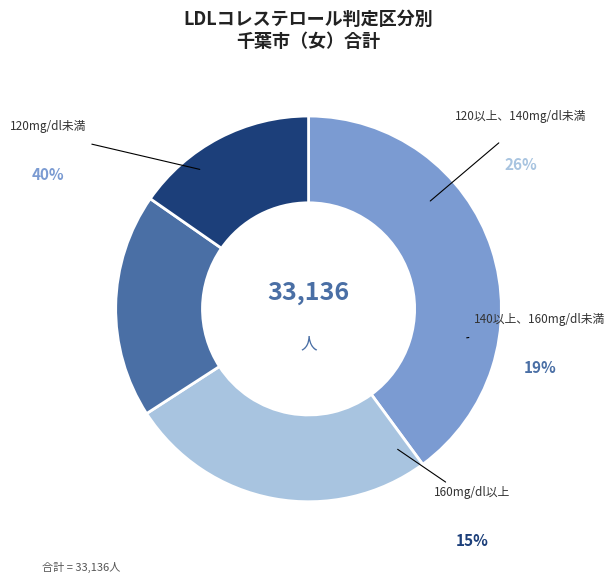

How many segments does this pie chart have?

4